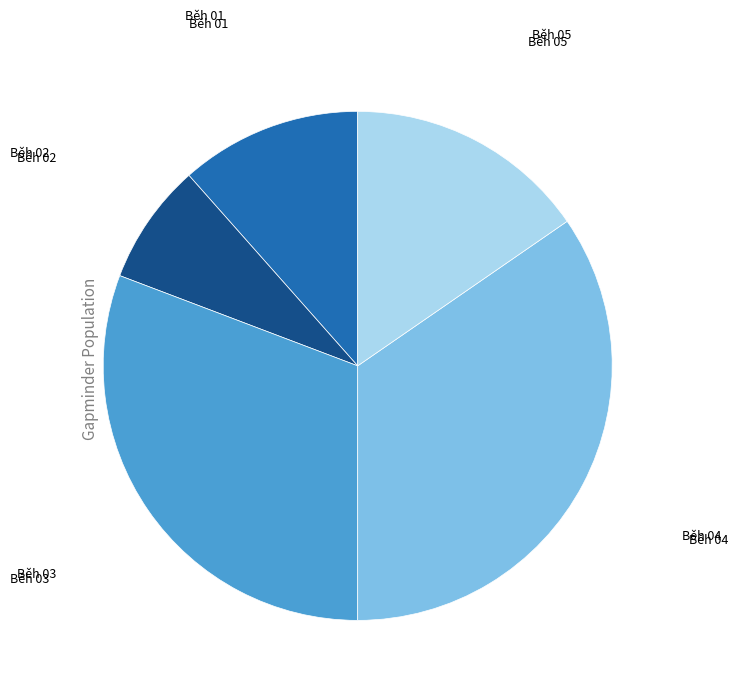

What is the ratio of the value at Běh 01 to the value at Běh 02?

1.5